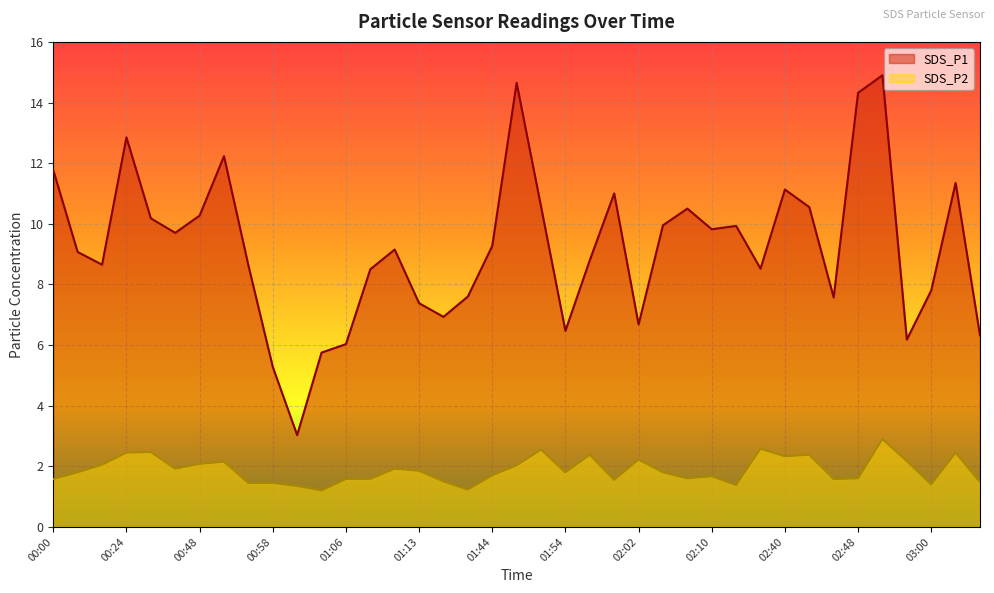

How many lines are shown in the chart?

2